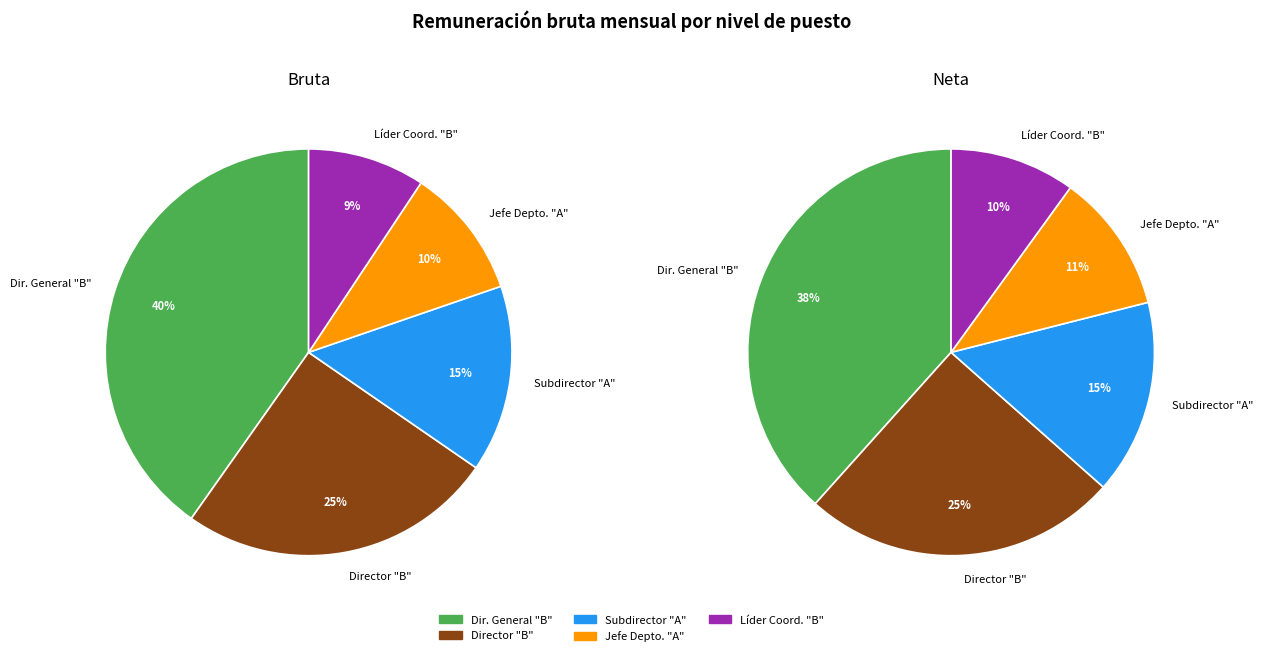

True or false: VACANTE accounts for 0% of the total.

True